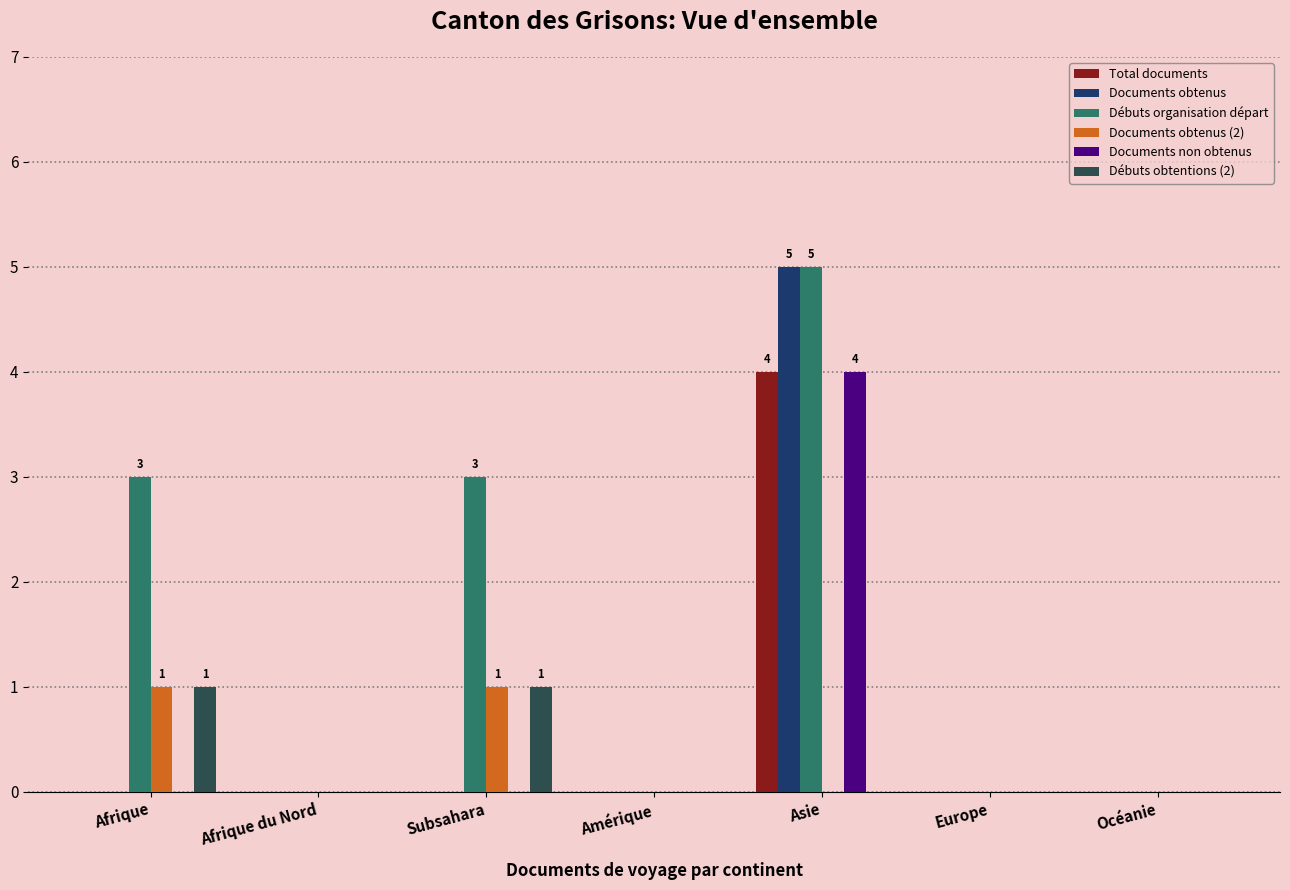

Are the bars horizontal?

No